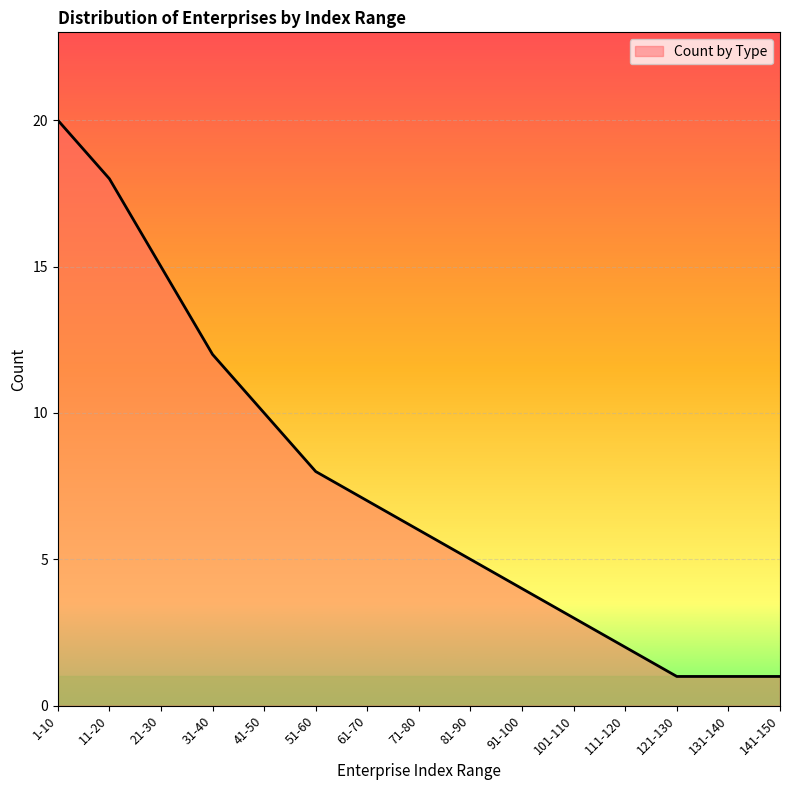

What is the difference between the values at 31-40 and 51-60?

4